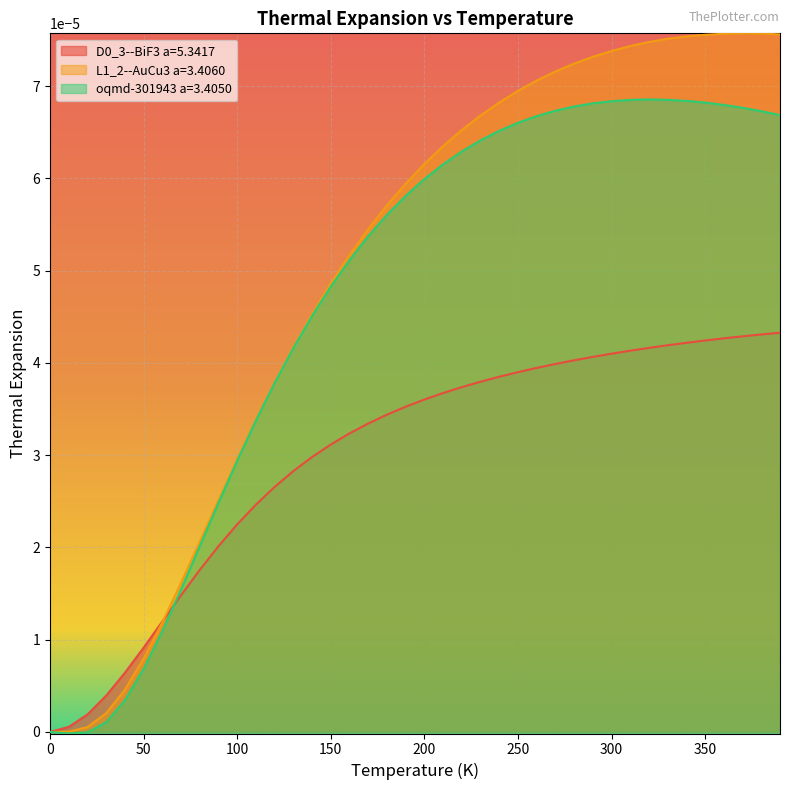

The value of oqmd-301943 a=3.4050 at 80.0 is 0.0. True or false?

True